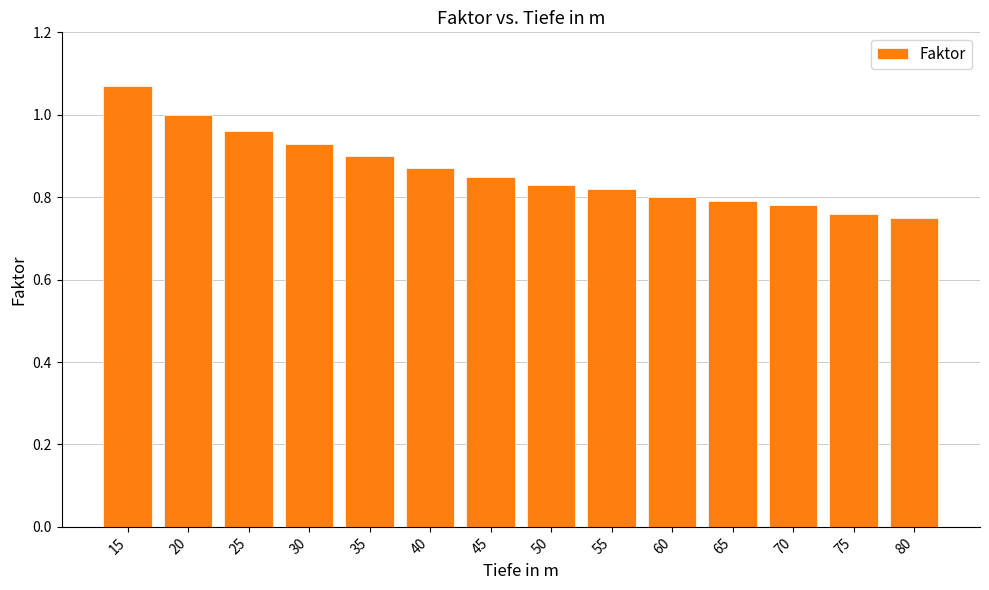

What is the difference between the maximum and second lowest values?

0.3